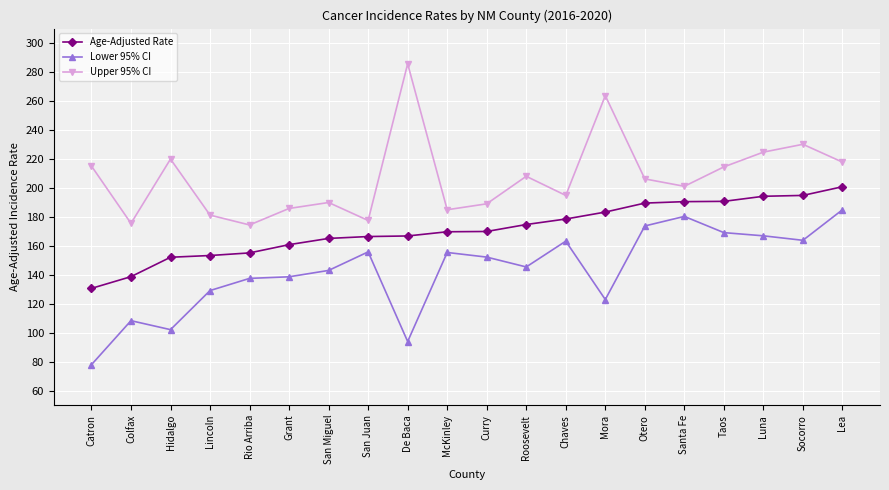

Rank the series by their average value, from highest to lowest.

Upper 95% CI, Age-Adjusted Rate, Lower 95% CI